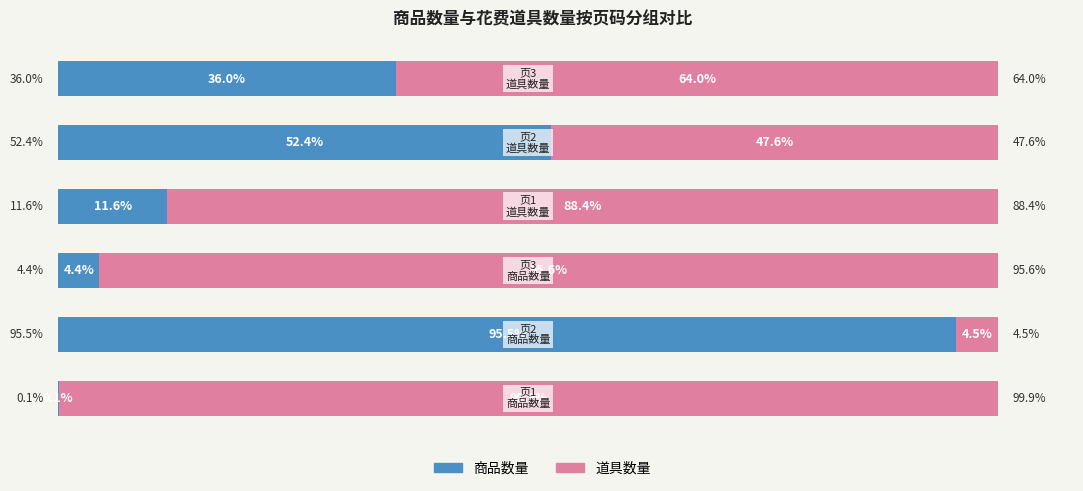

What are all the series names shown in the legend?

商品数量, 道具数量